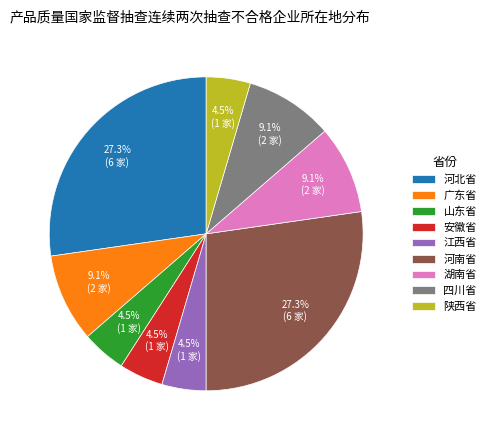

Combined, do 江西省 and 安徽省 account for over 50%?

No